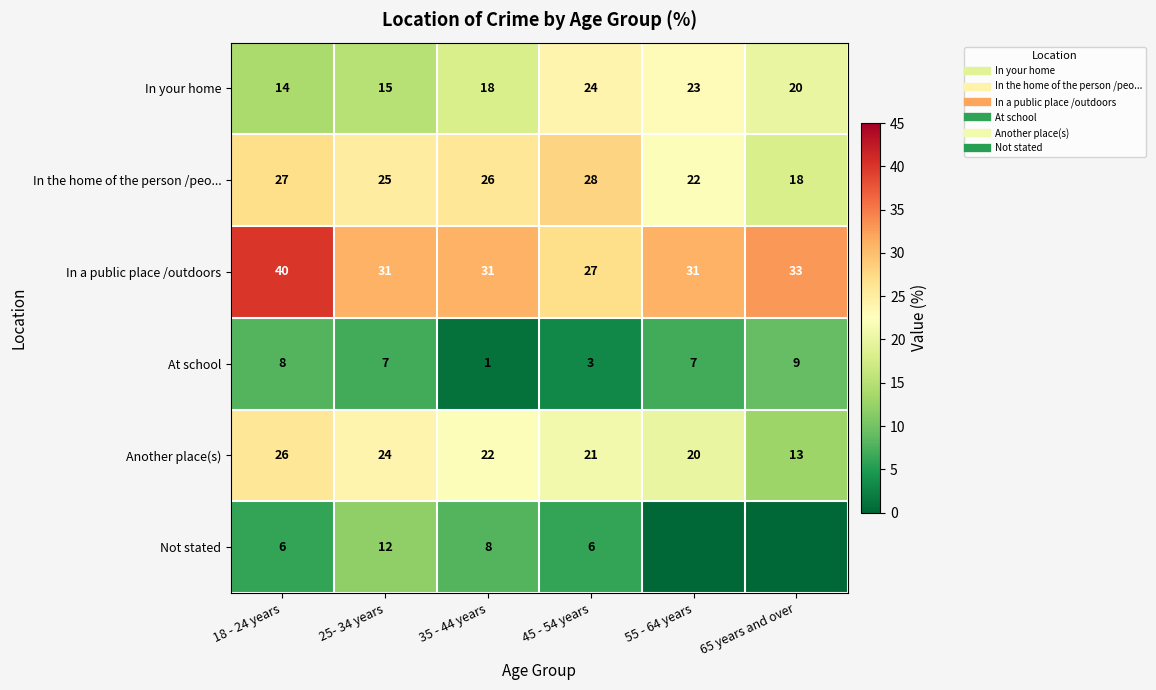

At which label does In the home of the person /peo... first exceed 26?

18 - 24 years